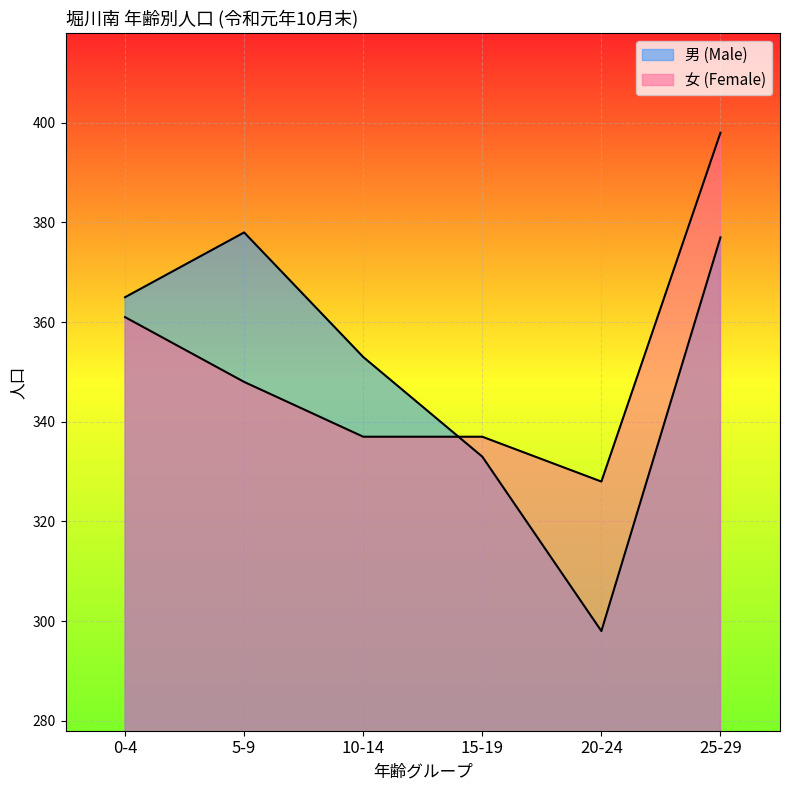

At which category does 男 (Male) reach its first local peak?

5-9